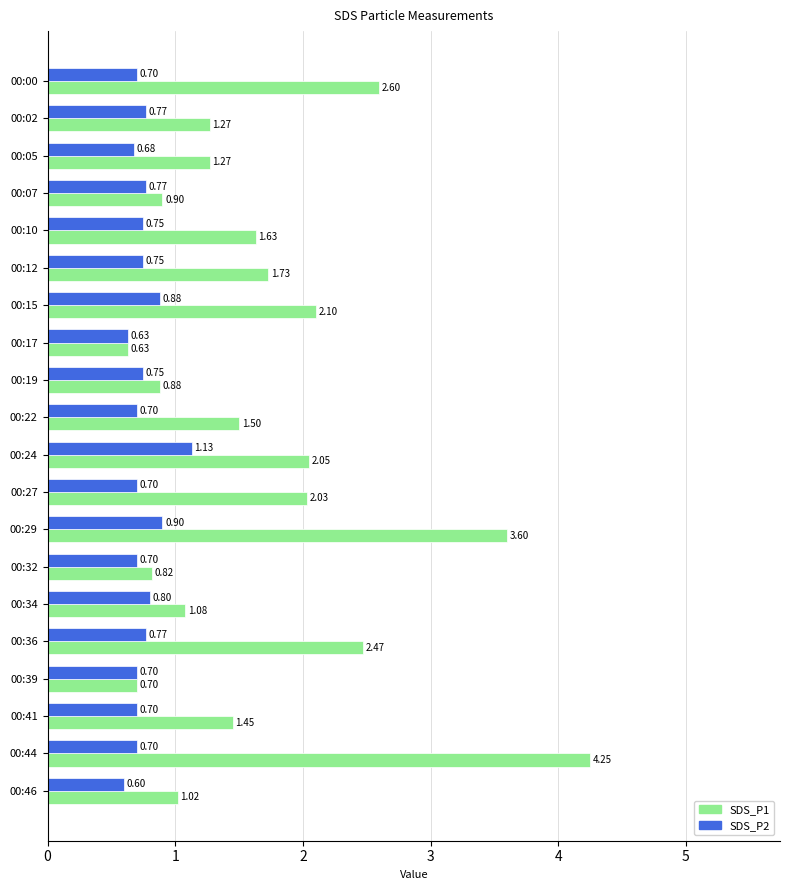

What is the sum of the SDS_P2 values at 00:24 and 00:19?

1.9